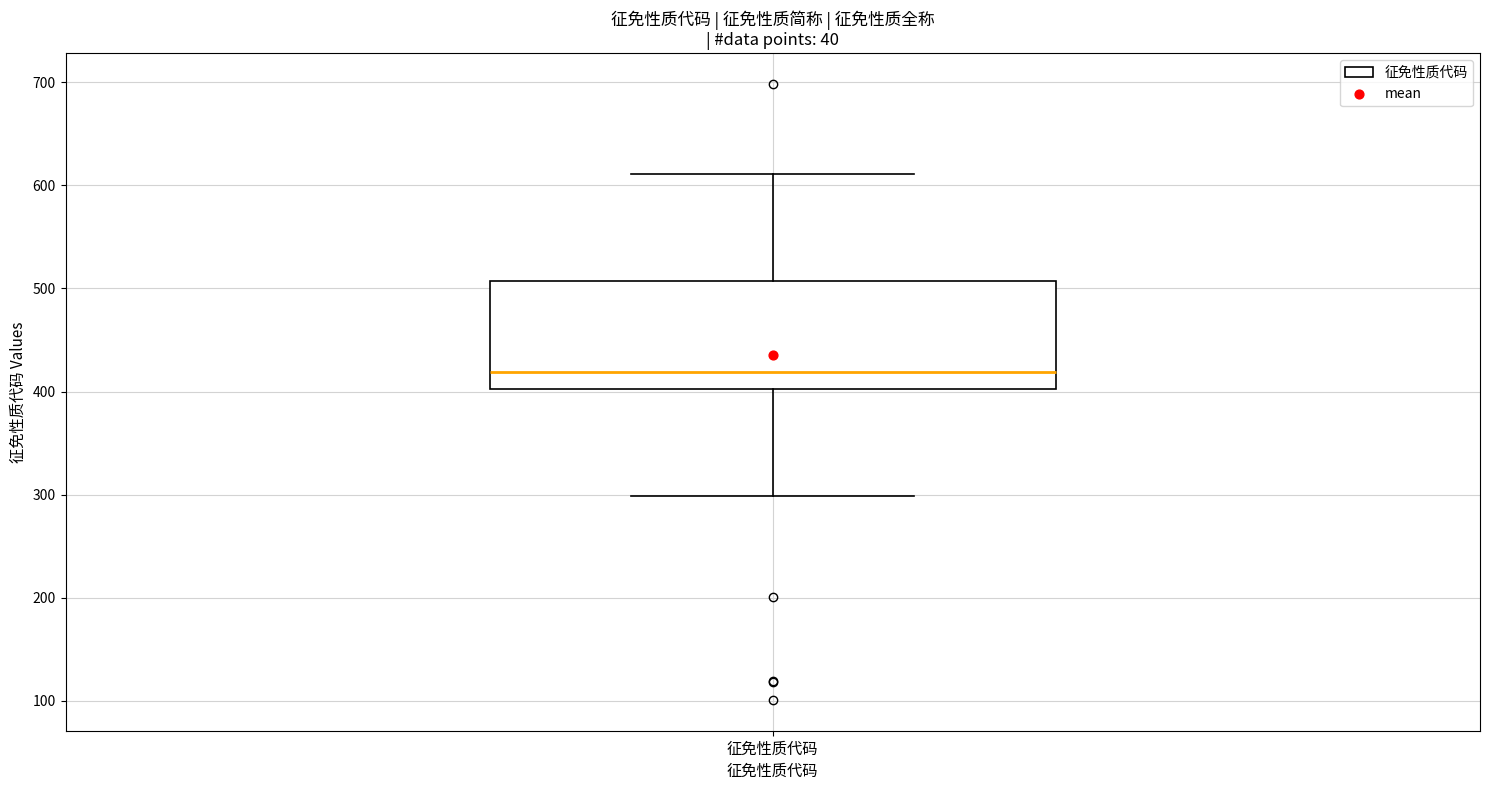

Transcribe this box plot: give where the median line is, the range the box spans, and where the two whiskers end, as read against the y-axis. The values are not printed on the chart, so give them approximately, as read against the axis.

median 420, box 400 to 510, whiskers 300 to 610